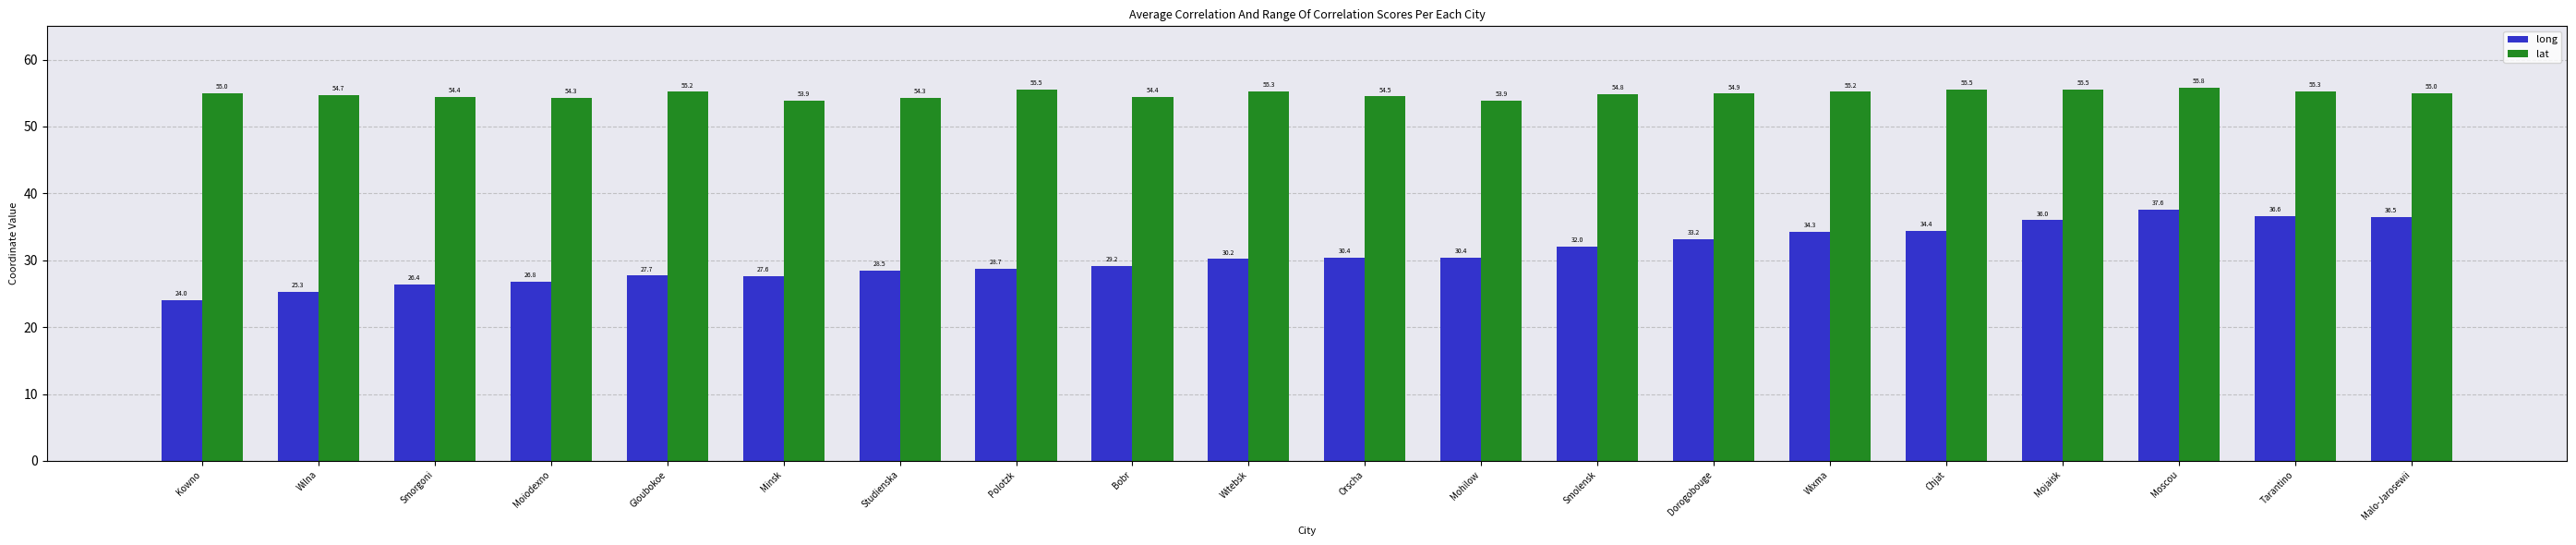

Which series changed the most between Orscha and Smolensk?

long